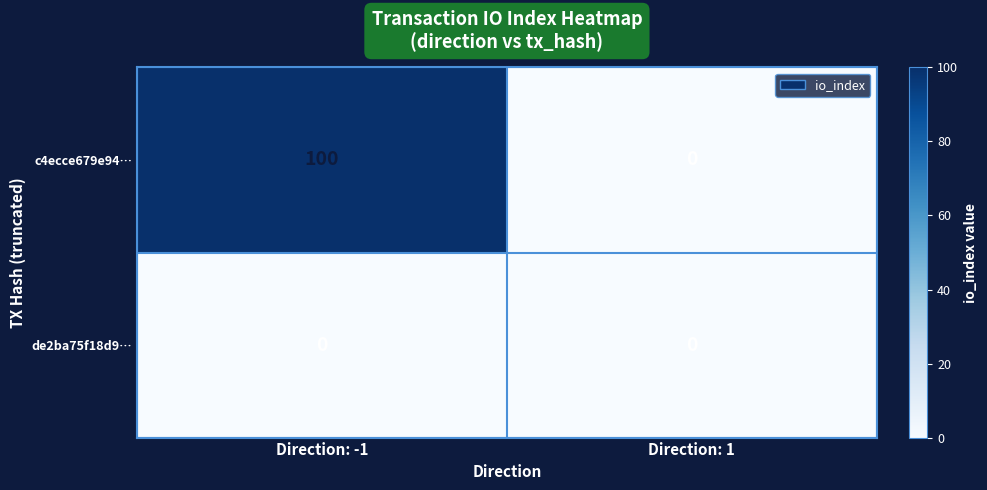

Which series has the widest spread of values?

c4ecce679e94…